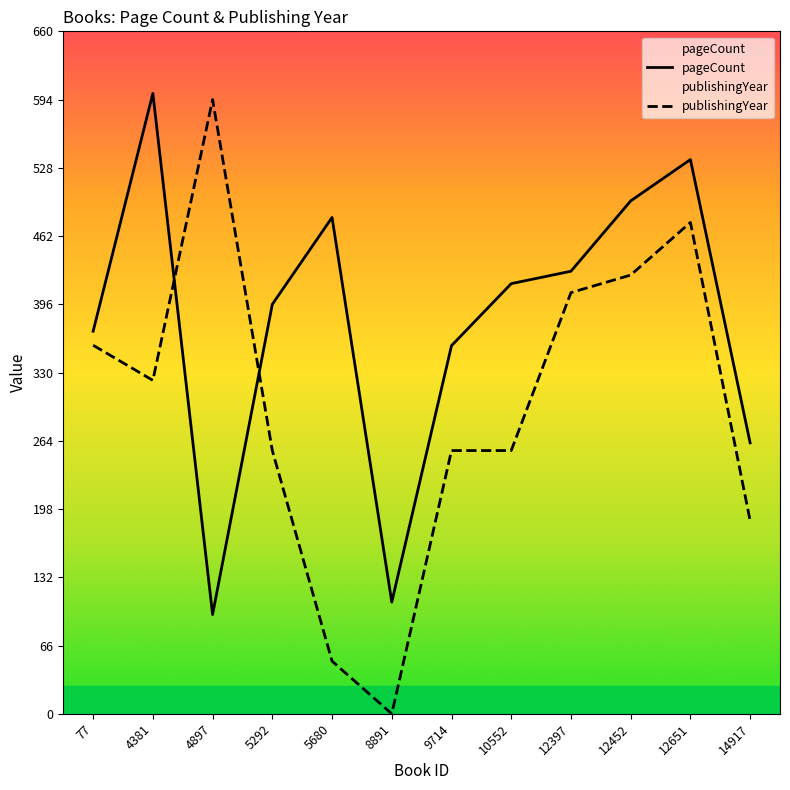

What is the value of the publishingYear point at the 1st from the left?

356.4